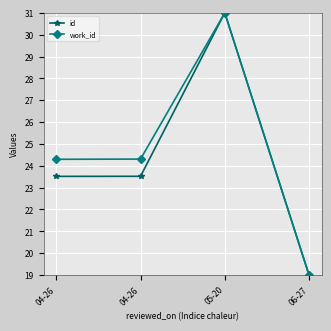

Is the value of id at 06-27 greater than the value of work_id at 06-27?

No